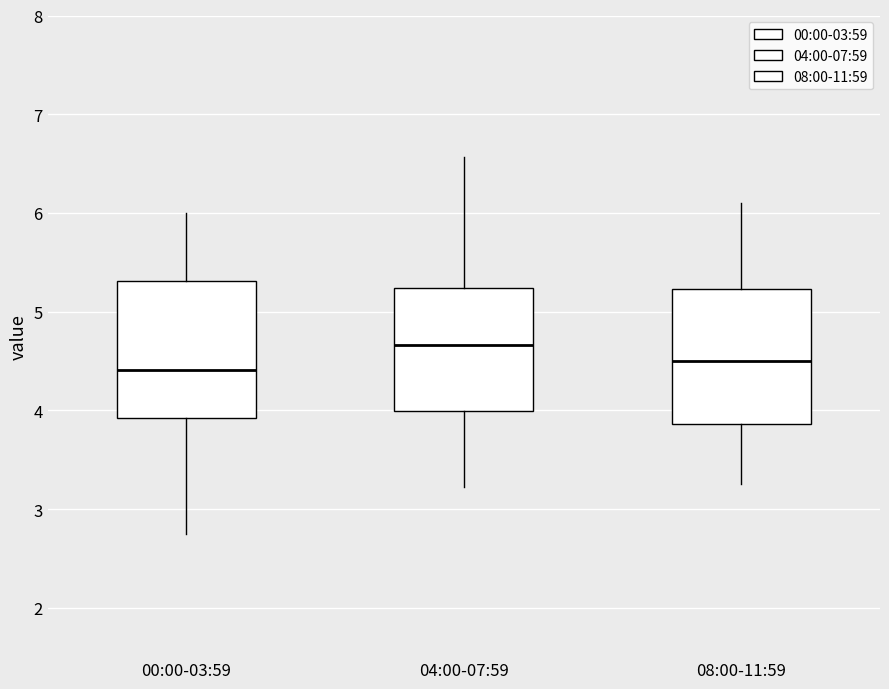

Where does the upper whisker of the box for 00:00-03:59 end on the y-axis? The values are not printed on the chart, so give them approximately, as read against the axis.

6.0